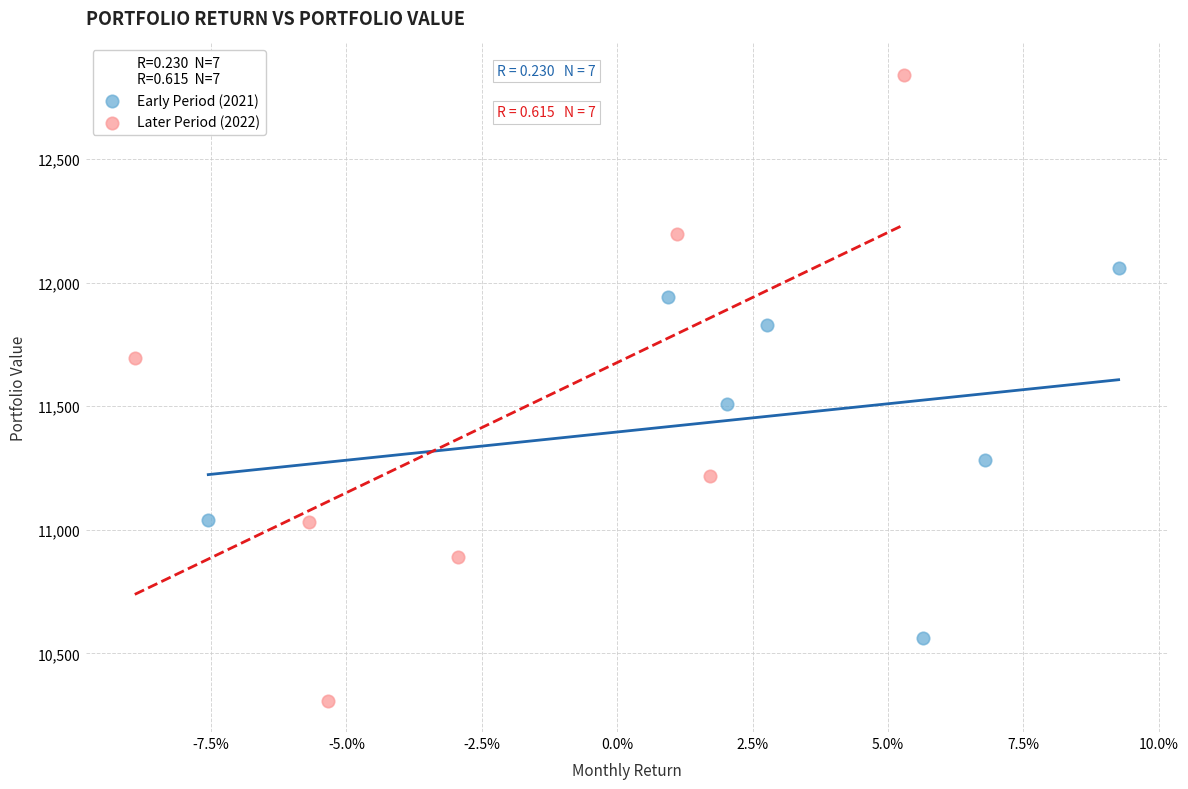

Which series contains the lowest Y value?

Later Period (2022)